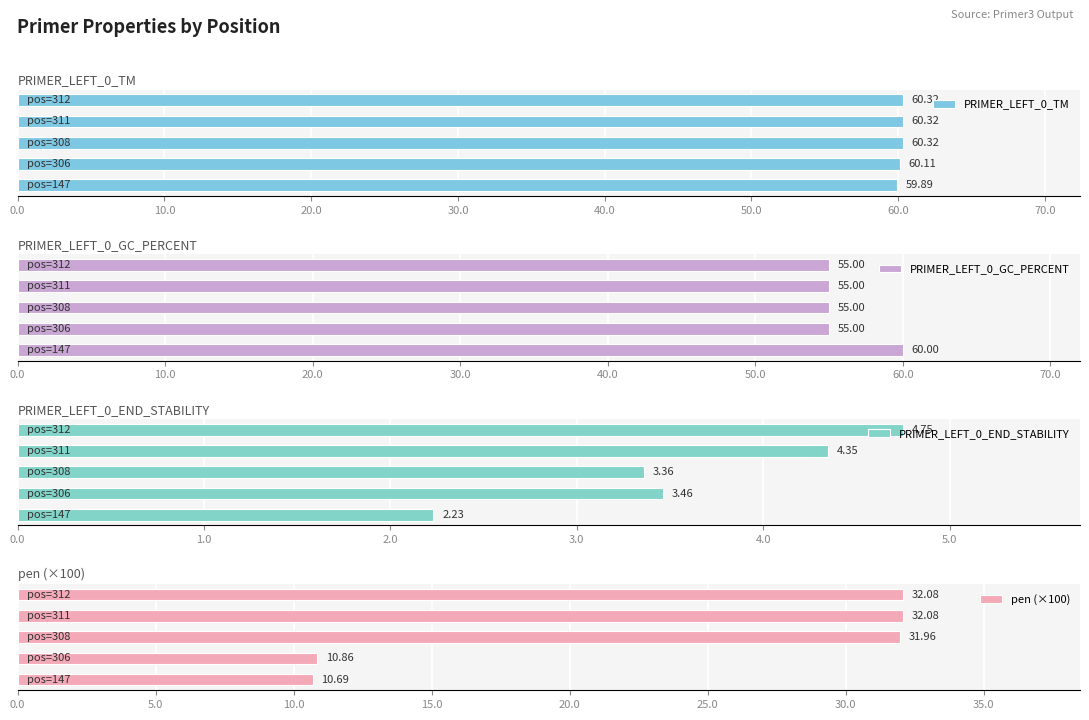

List the series in order of their peak value, lowest first.

PRIMER_LEFT_0_END_STABILITY, pen (×100), PRIMER_LEFT_0_GC_PERCENT, PRIMER_LEFT_0_TM